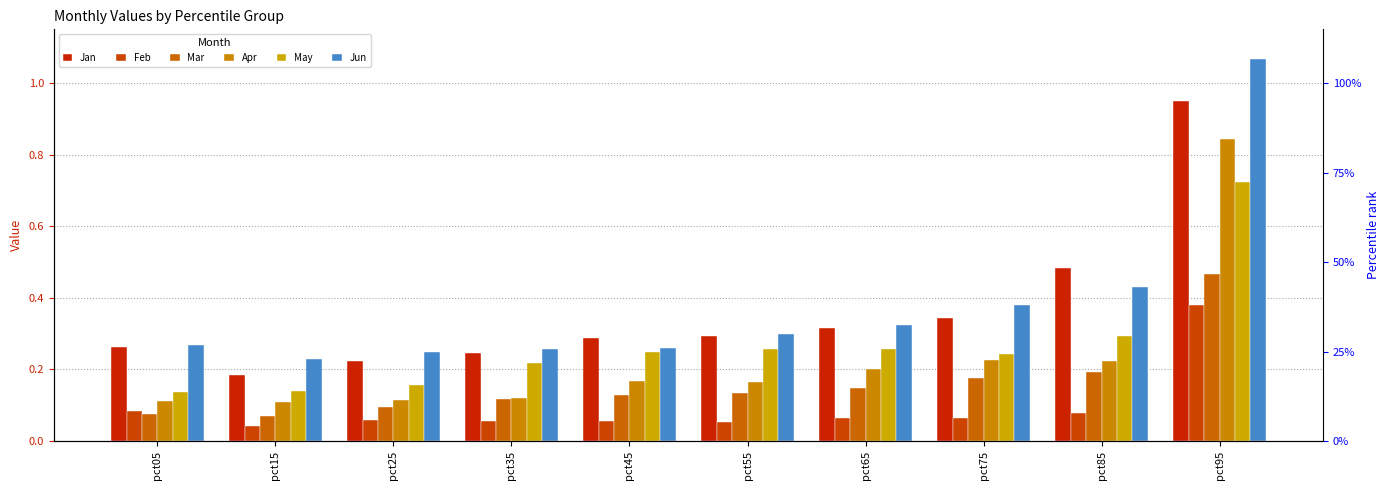

At which label does Apr reach its minimum?

pct15